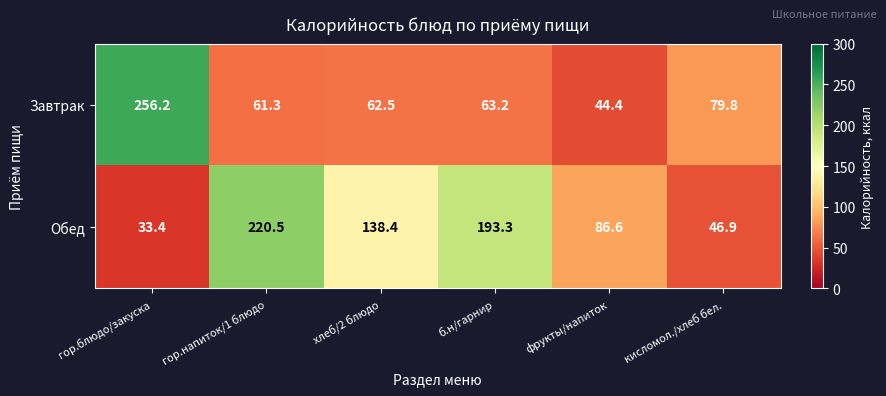

Which label corresponds to the largest value in the chart?

гор.блюдо/закуска